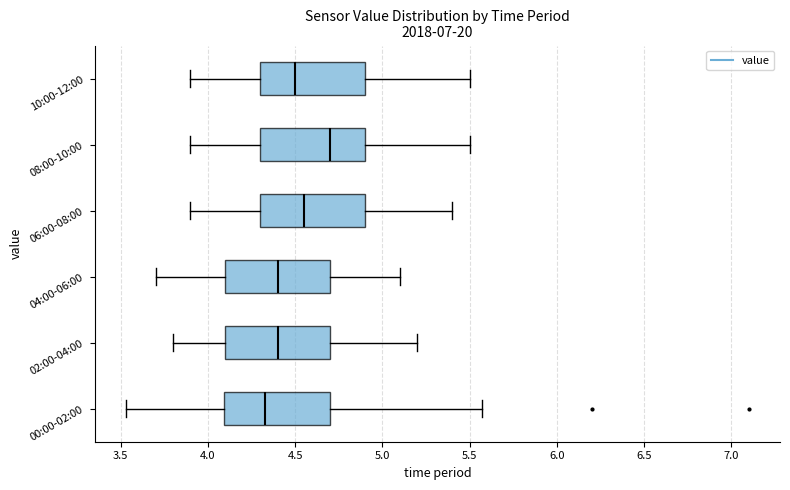

Reading bottom to top, read every box against the x-axis: the position of its median line, the range the box covers, and the ends of its whiskers. The values are not printed on the chart, so give them approximately, as read against the axis.

00:00-02:00: median 4.35, box 4.10 to 4.70, whiskers 3.55 to 5.55
02:00-04:00: median 4.40, box 4.10 to 4.70, whiskers 3.80 to 5.20
04:00-06:00: median 4.40, box 4.10 to 4.70, whiskers 3.70 to 5.10
06:00-08:00: median 4.55, box 4.30 to 4.90, whiskers 3.90 to 5.40
08:00-10:00: median 4.70, box 4.30 to 4.90, whiskers 3.90 to 5.50
10:00-12:00: median 4.50, box 4.30 to 4.90, whiskers 3.90 to 5.50